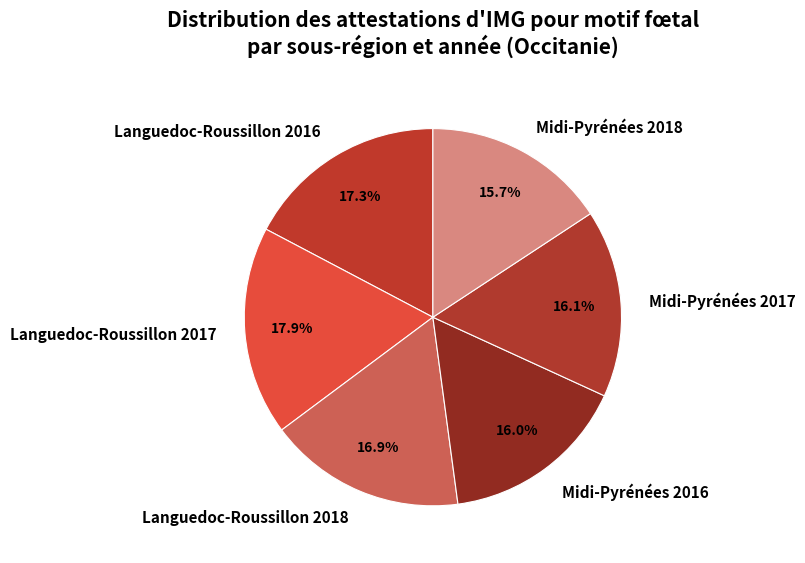

To the nearest percent, what is the average slice percentage?

17%